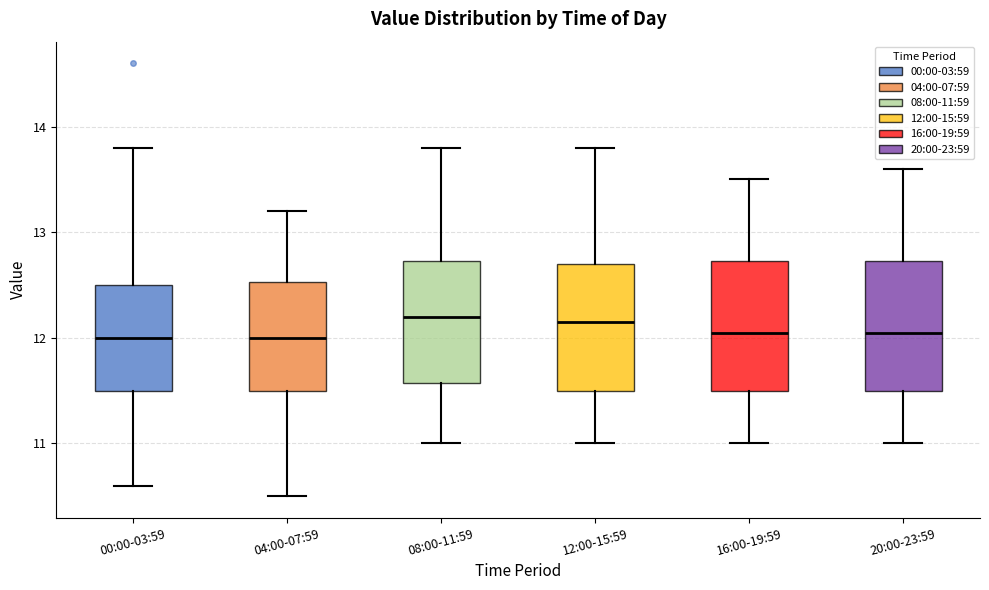

Reading left to right, read every box against the y-axis: the position of its median line, the range the box covers, and the ends of its whiskers. The values are not printed on the chart, so give them approximately, as read against the axis.

00:00-03:59: median 12.0, box 11.5 to 12.5, whiskers 10.6 to 13.8
04:00-07:59: median 12.0, box 11.5 to 12.5, whiskers 10.5 to 13.2
08:00-11:59: median 12.2, box 11.6 to 12.7, whiskers 11.0 to 13.8
12:00-15:59: median 12.2, box 11.5 to 12.7, whiskers 11.0 to 13.8
16:00-19:59: median 12.1, box 11.5 to 12.7, whiskers 11.0 to 13.5
20:00-23:59: median 12.1, box 11.5 to 12.7, whiskers 11.0 to 13.6